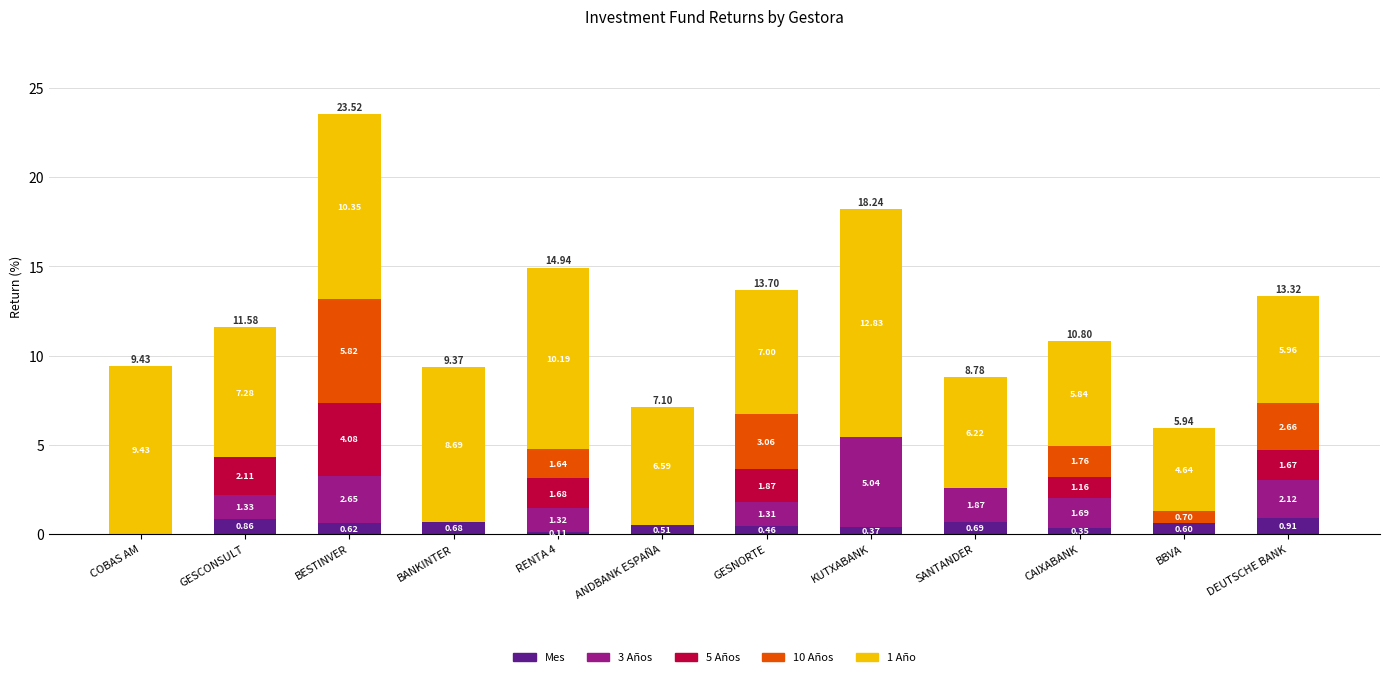

Which category has the highest value in the Mes series?

DEUTSCHE BANK